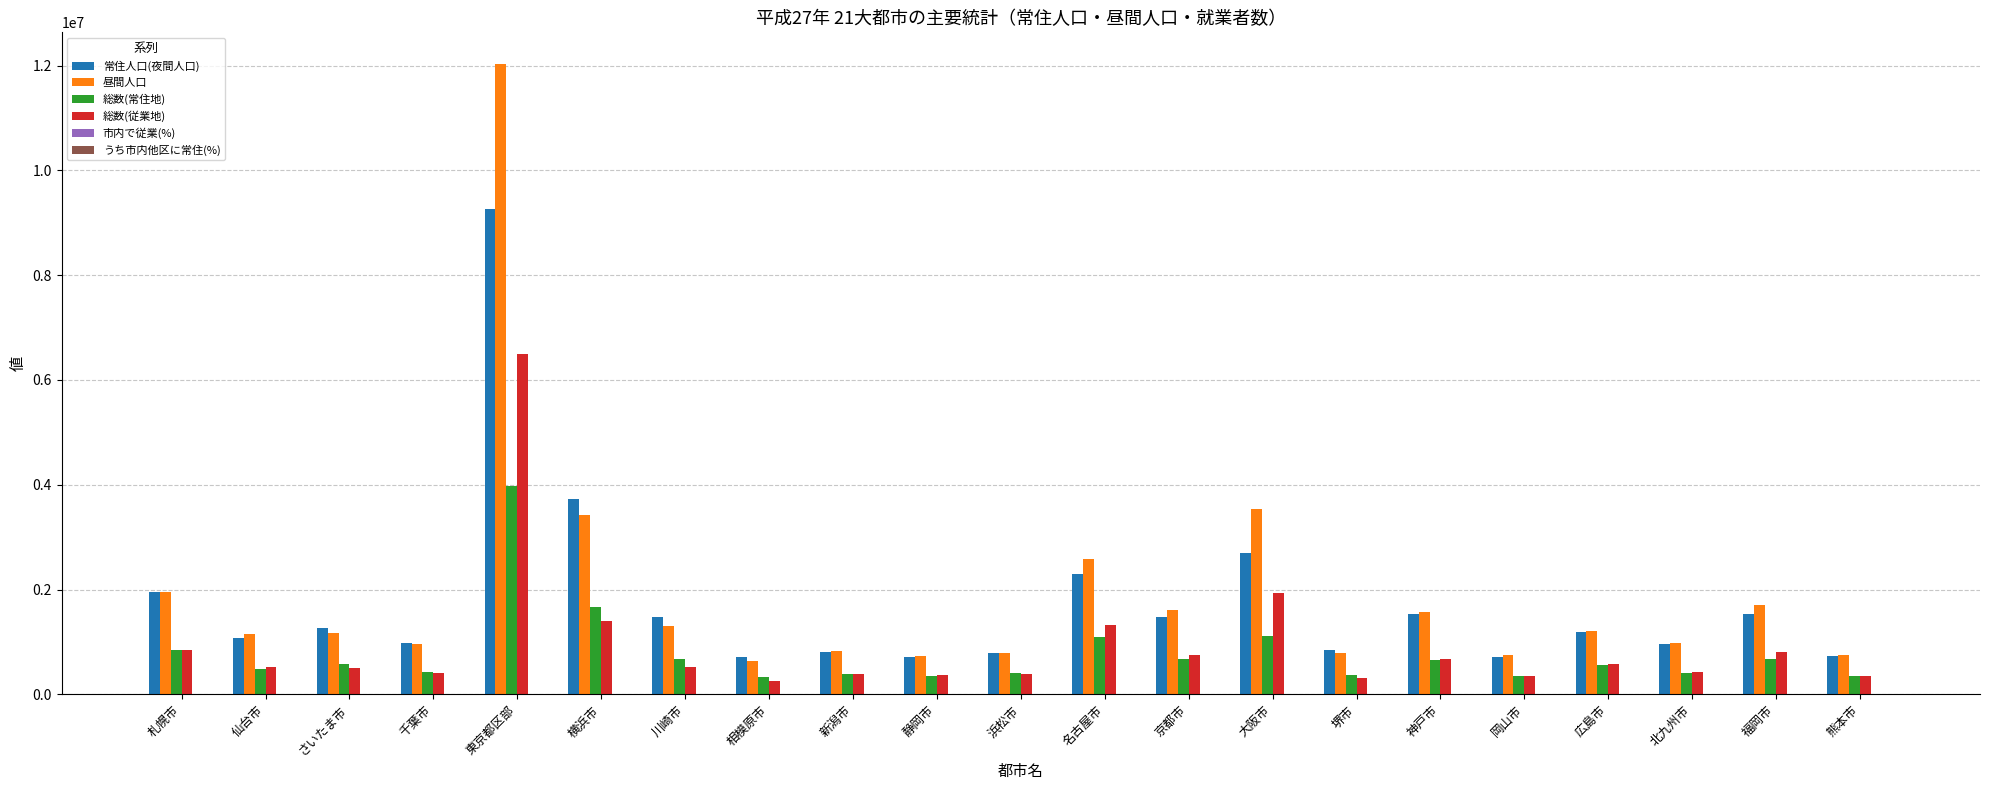

What is the total value across all series at 福岡市?

4713451.5